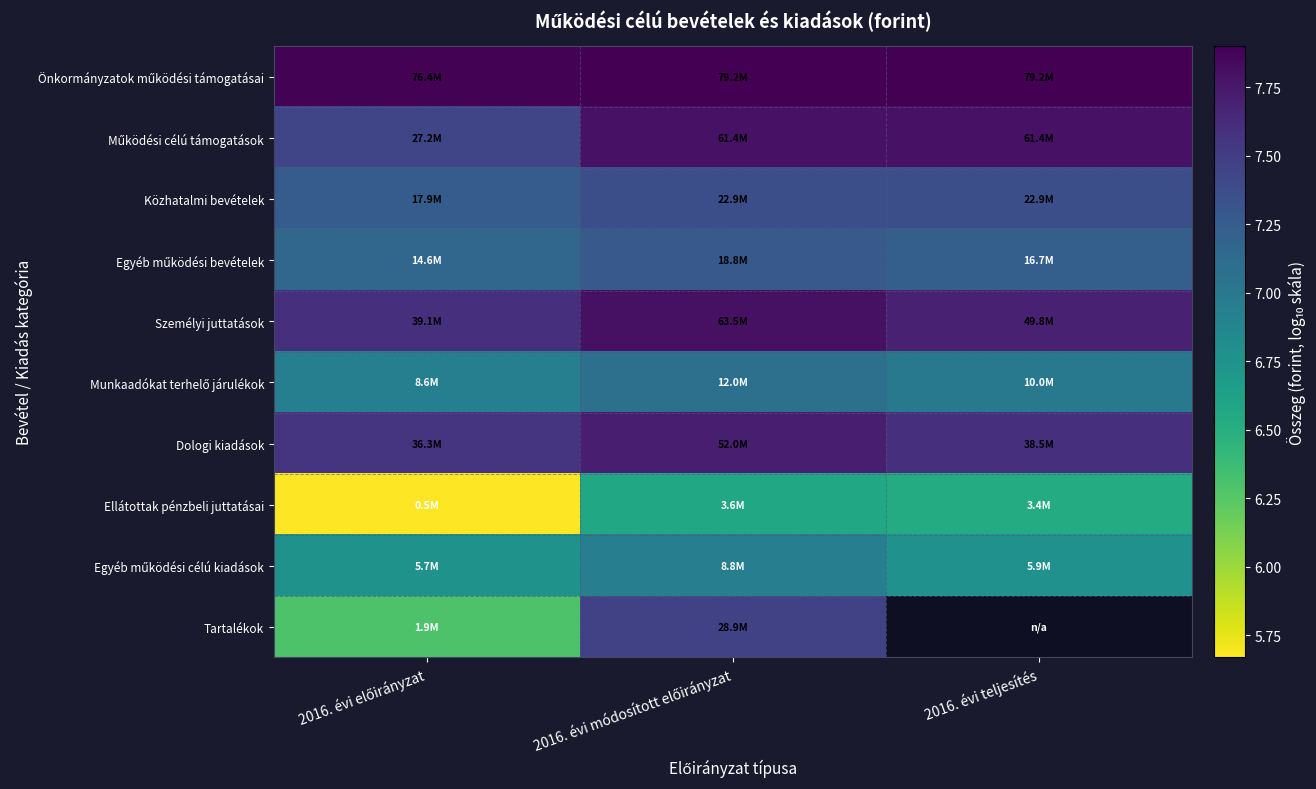

Rank the categories by Munkaadókat terhelő járulékok value from highest to lowest.

2016. évi módosított előirányzat, 2016. évi teljesítés, 2016. évi előirányzat